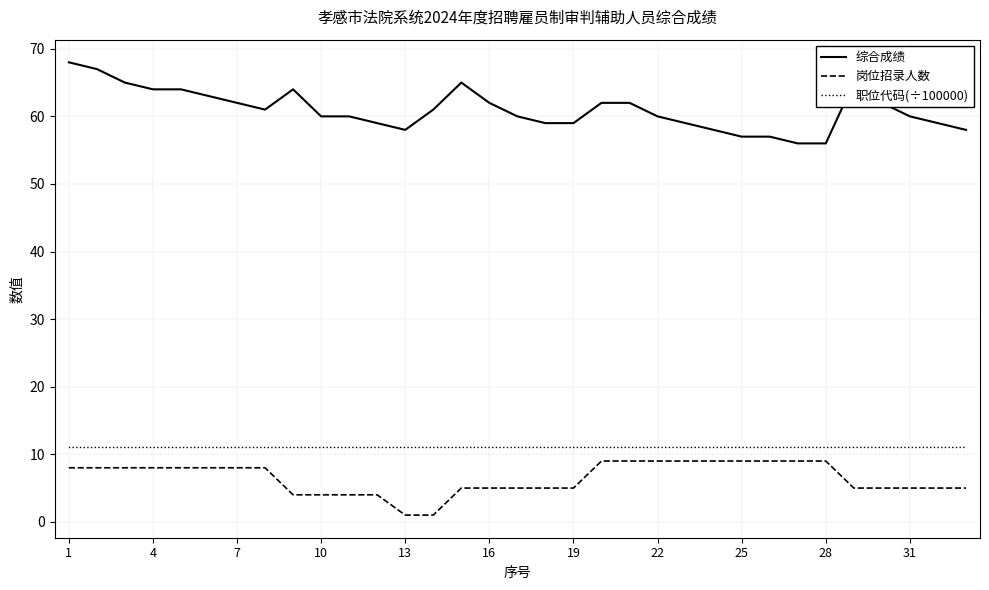

What is the maximum value for 岗位招录人数?

9.0